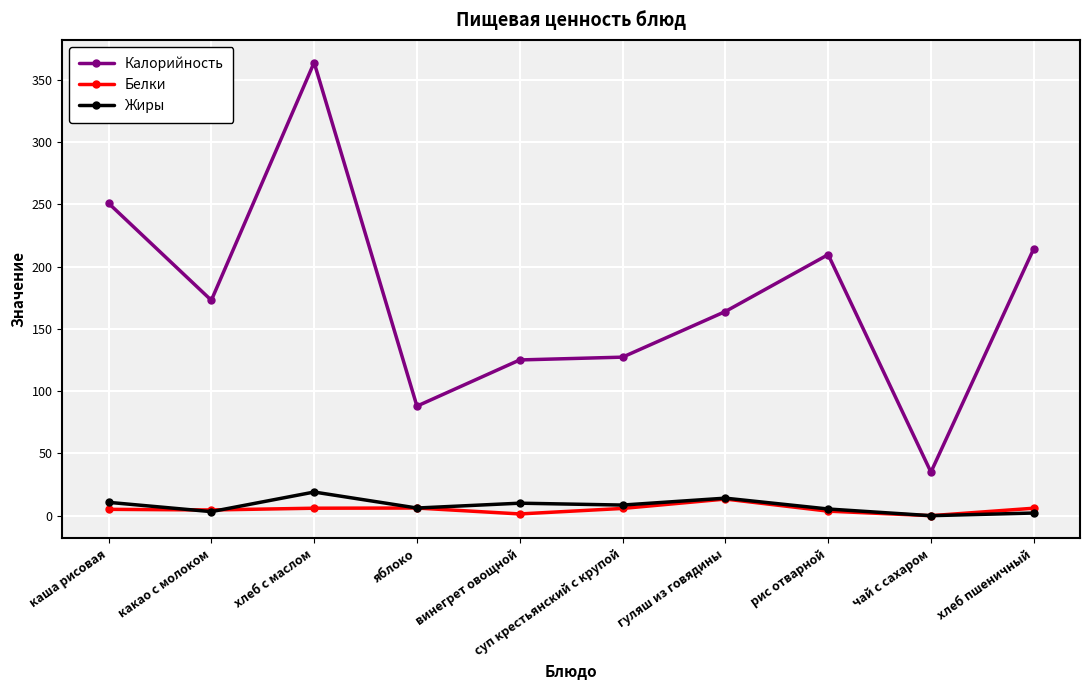

At how many categories does at least one series exceed 319?

1